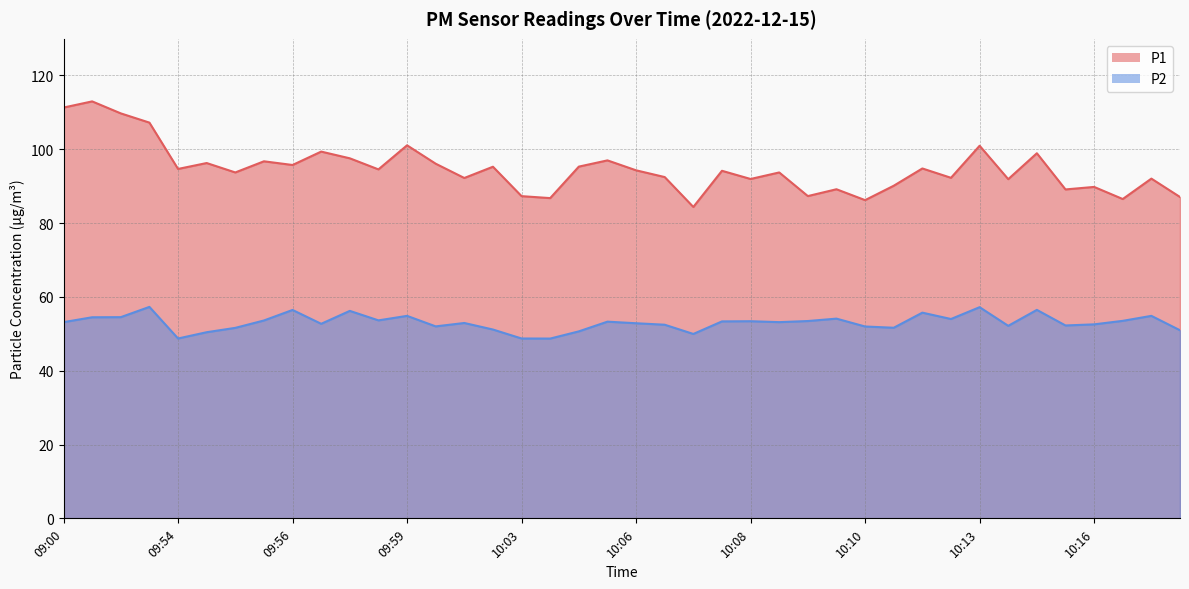

How many data points does each series have?

40